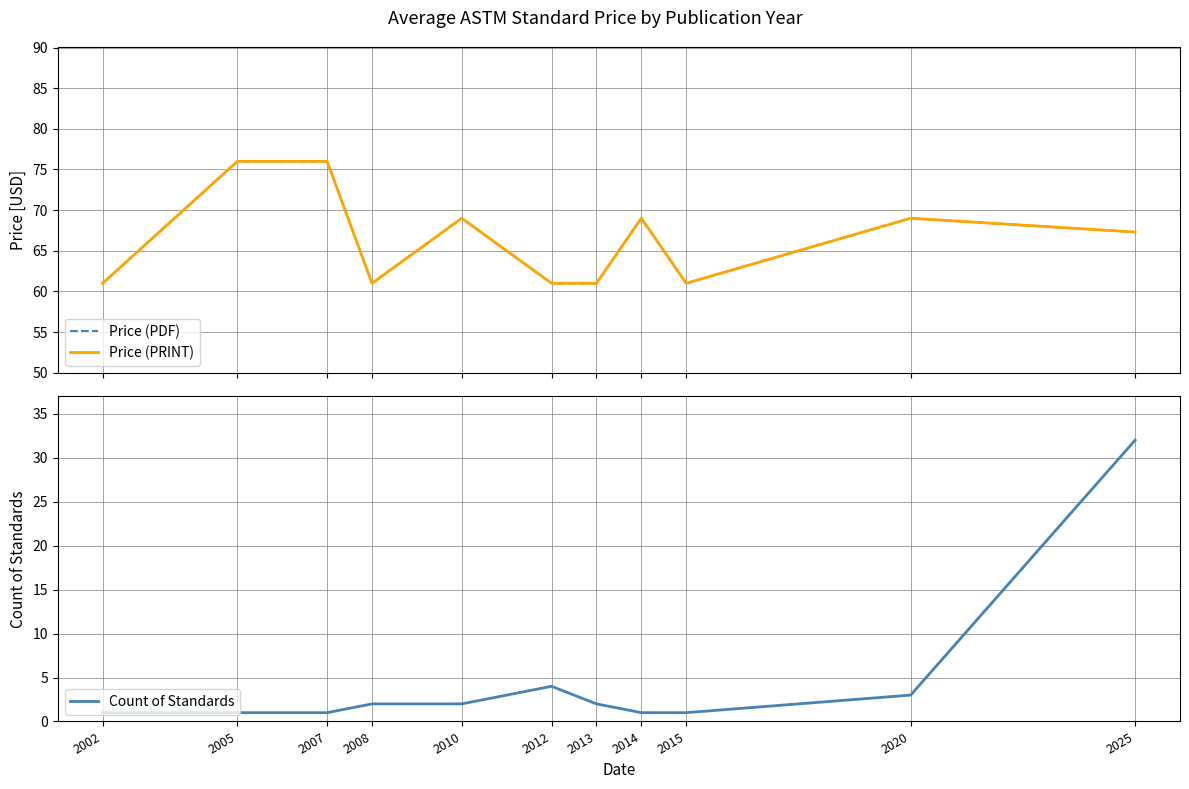

True or false: Price (PDF) and Count of Standards intersect in this chart.

False